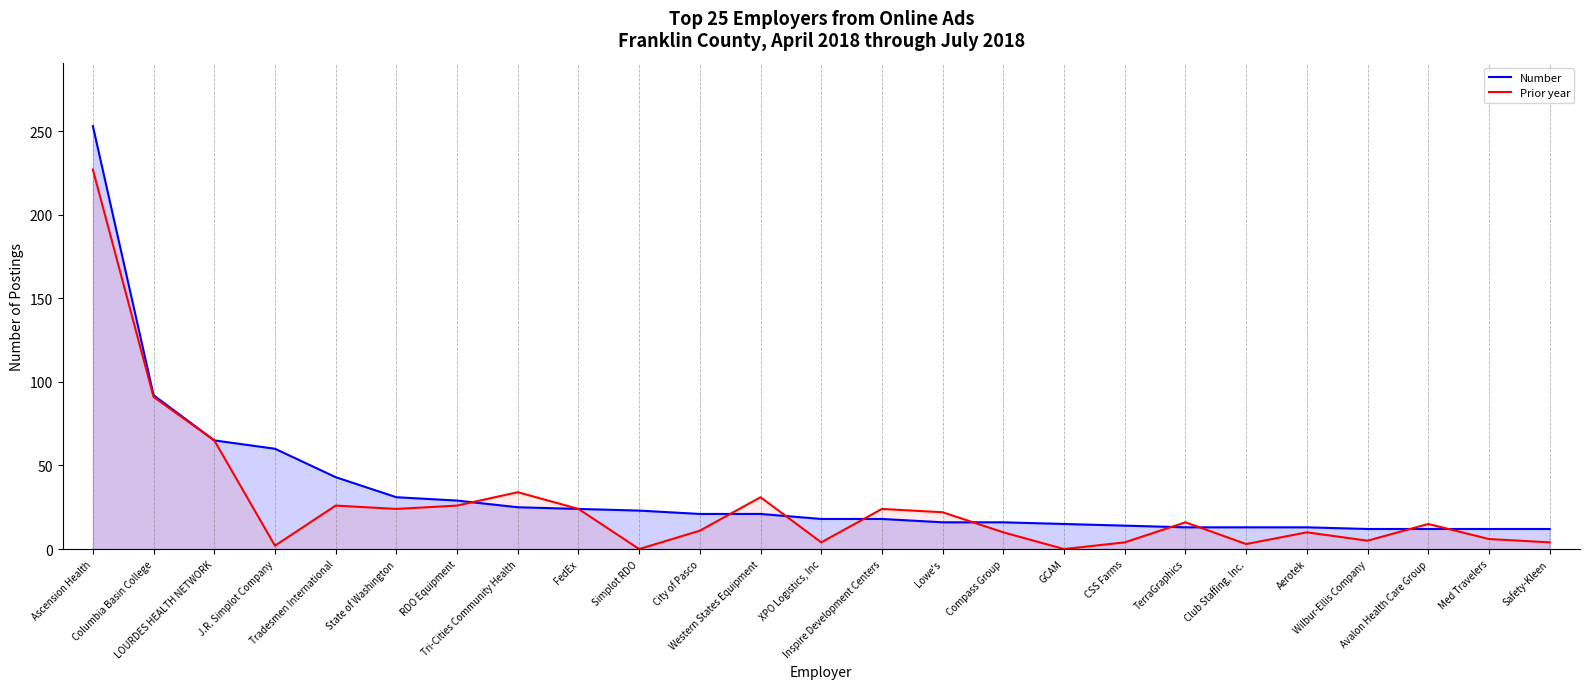

What is the value of the Number point at the 4th from the left?

60